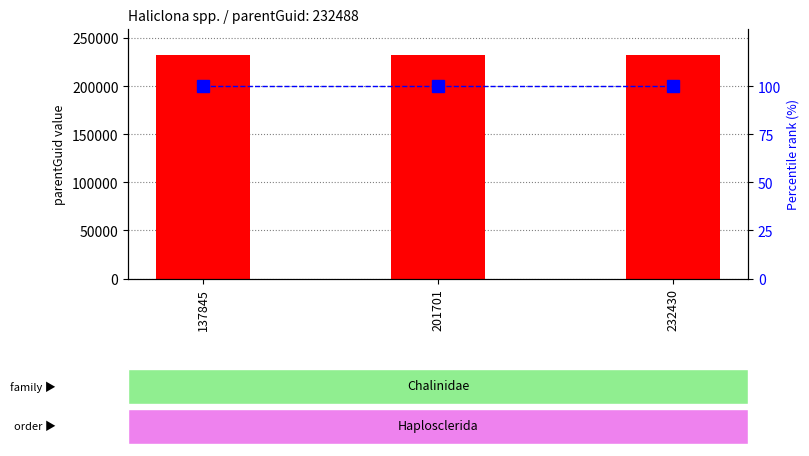

What is the value of the percentile rank within the sample bar at the 1st from the left?

100